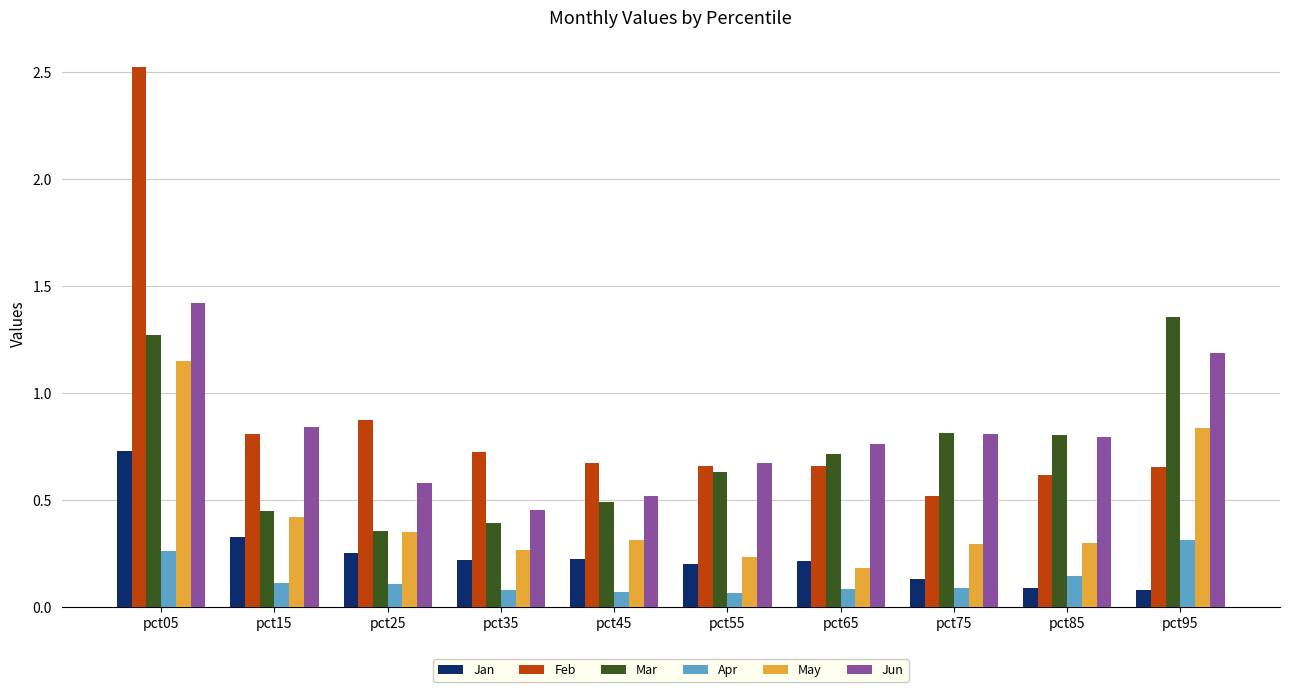

Count the number of data series in this chart.

6